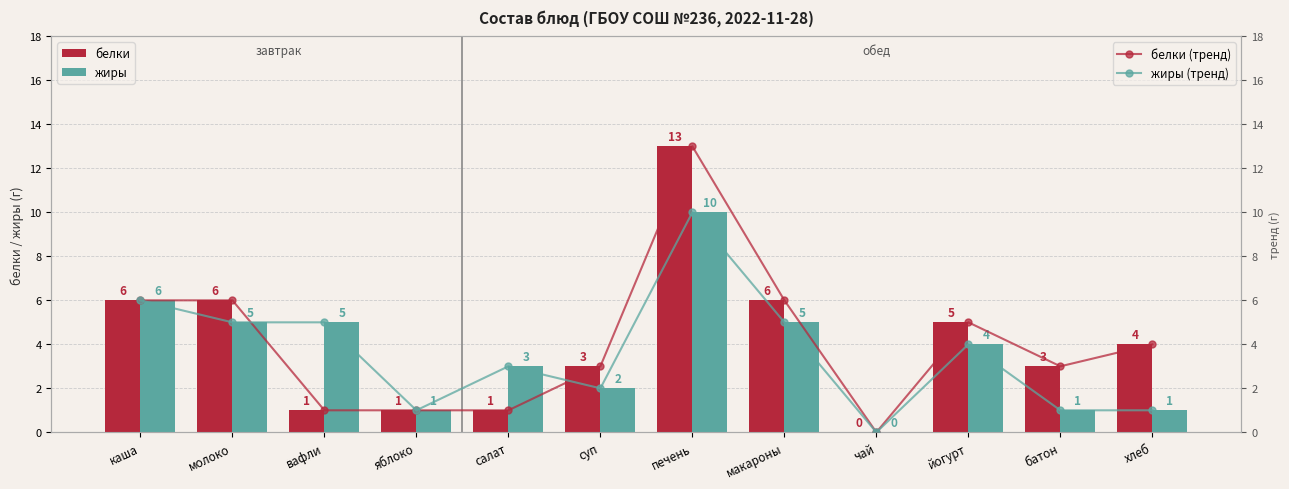

Reading left to right, list all the values displayed in this chart.

белки: 6	6	1	1	1	3	13	6	0	5	3	4
жиры: 6	5	5	1	3	2	10	5	0	4	1	1
белки (тренд): 6	6	1	1	1	3	13	6	0	5	3	4
жиры (тренд): 6	5	5	1	3	2	10	5	0	4	1	1